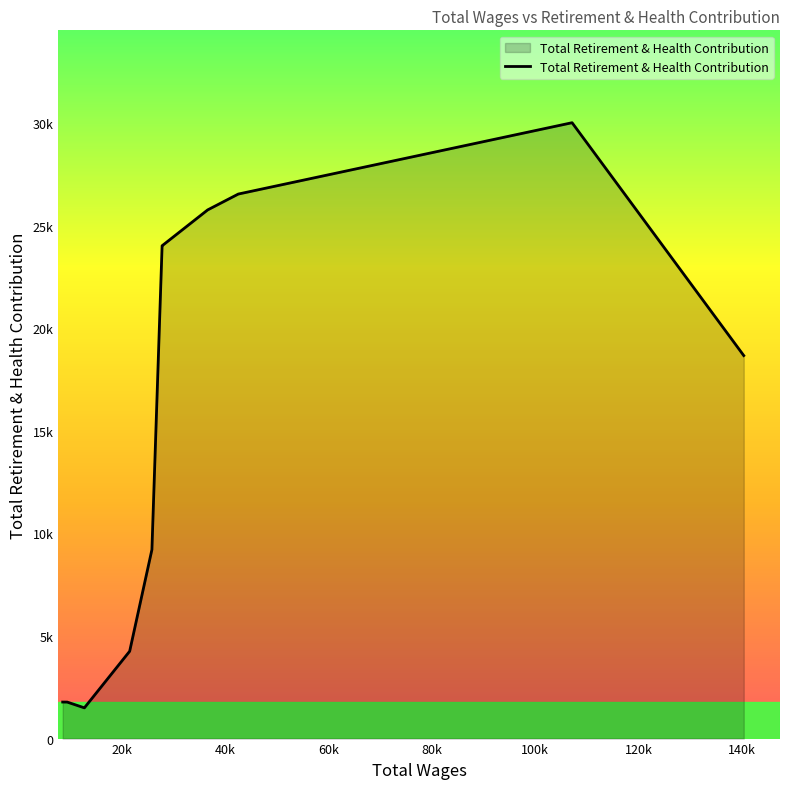

What is the difference between the maximum and minimum values?

28514